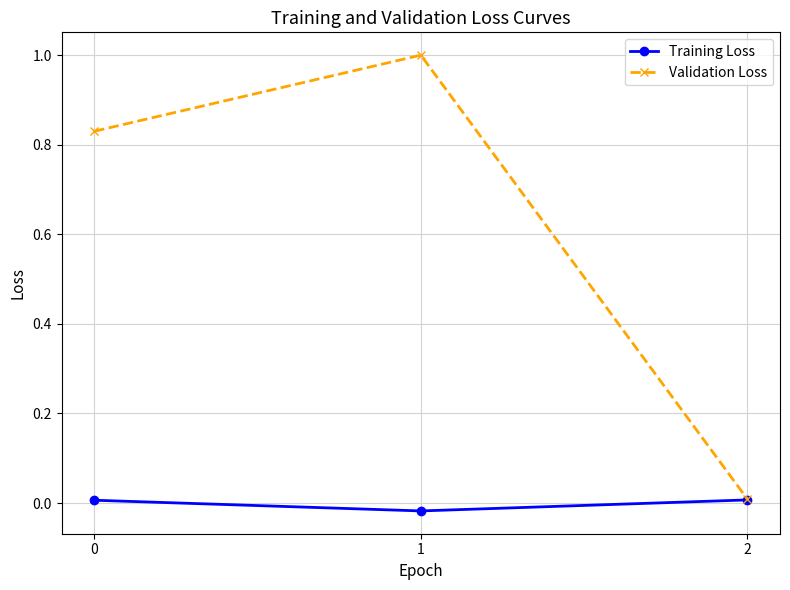

The value of Validation Loss at 0 is 1.4. True or false?

False